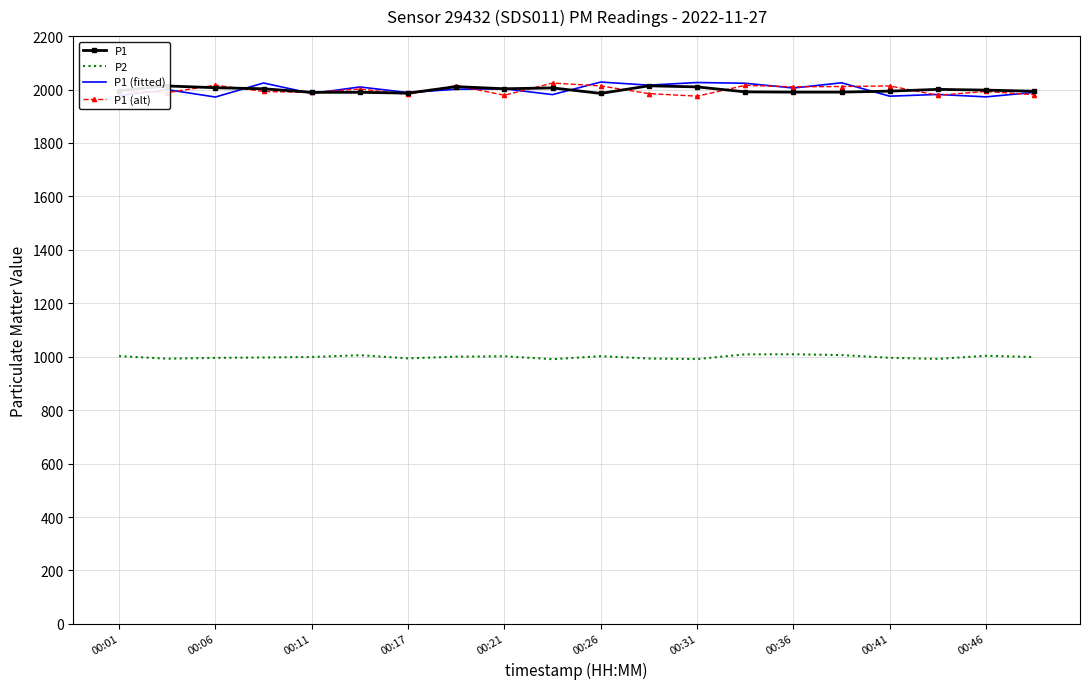

True or false: P2 and P1 (fitted) intersect in this chart.

False